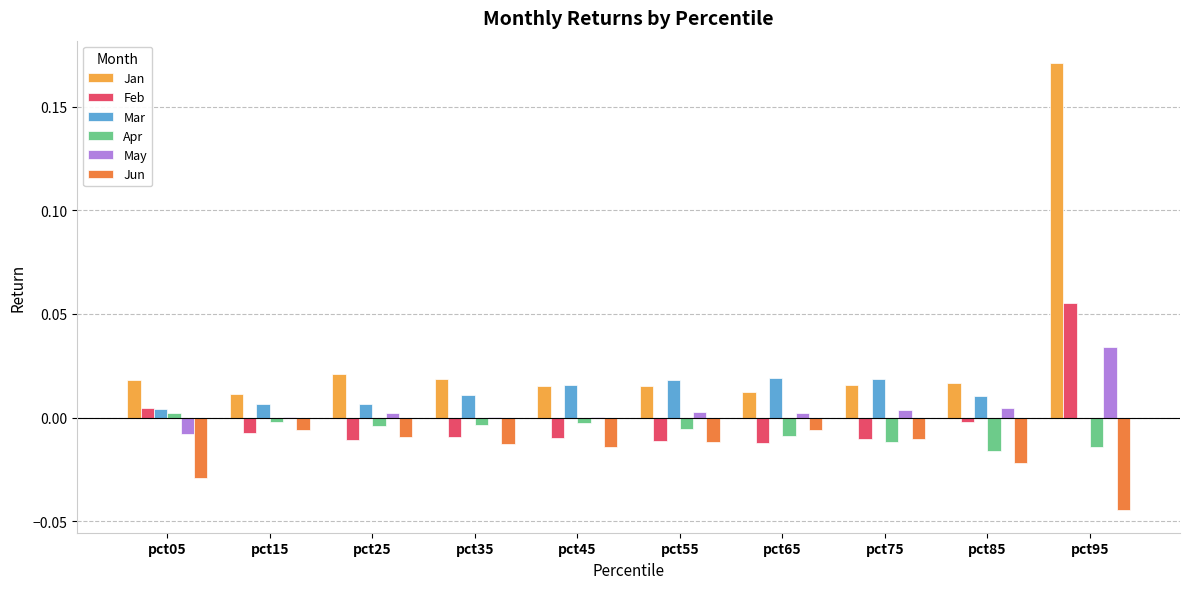

Which category has the highest value in the Jan series?

pct95